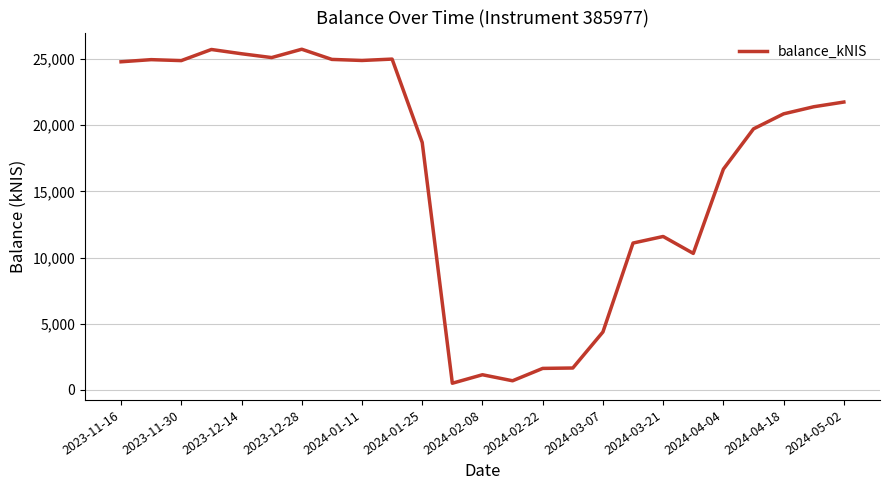

What is the greatest value displayed?

25748.2